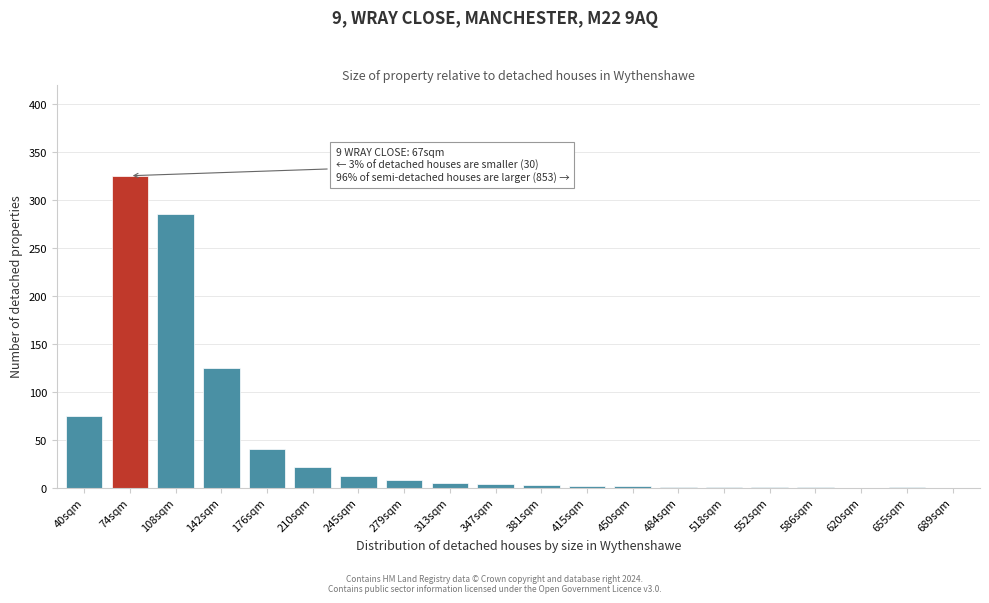

Where is the data nearest to the value 162?

142sqm